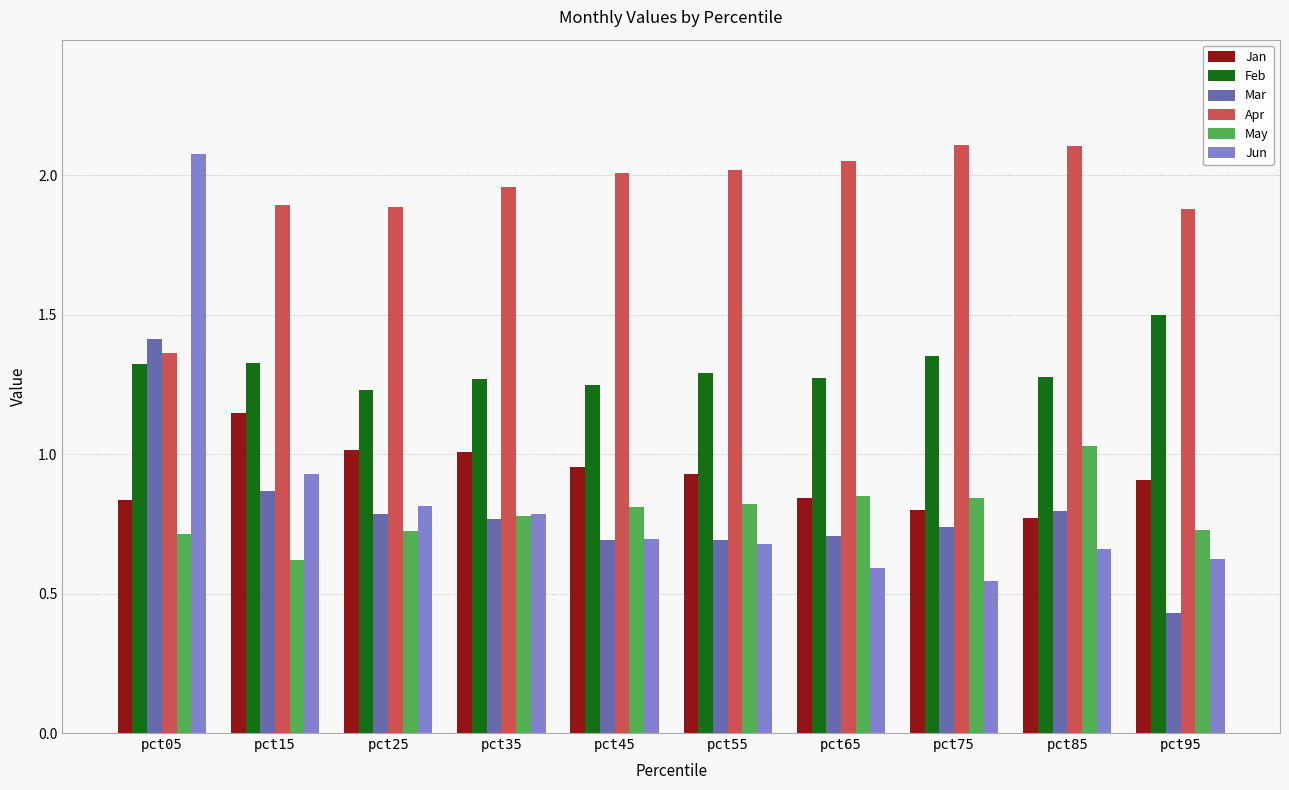

Which series has the widest spread of values?

Jun